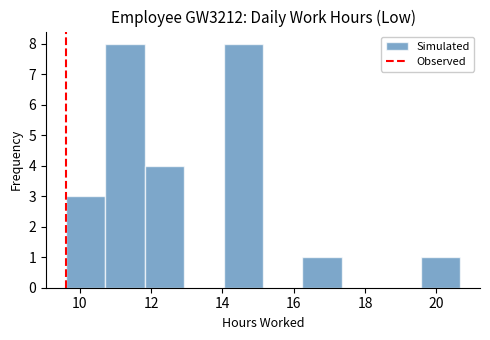

Reading left to right, list every bar in this chart as the range it spans on the x-axis followed by its height. Neither the bar edges nor the heights are printed on the chart, so give them approximately, as read against the axes.

9.6 to 10.8: 3
10.8 to 11.8: 8
11.8 to 13.0: 4
13.0 to 14.0: 0
14.0 to 15.2: 8
15.2 to 16.2: 0
16.2 to 17.4: 1
17.4 to 18.4: 0
18.4 to 19.6: 0
19.6 to 20.6: 1